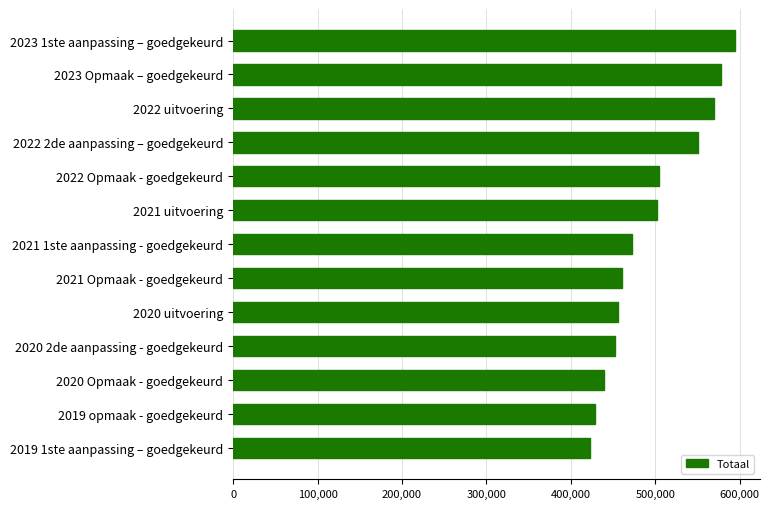

What is the difference between the values at 2021 Opmaak - goedgekeurd and 2020 Opmaak - goedgekeurd?

21082